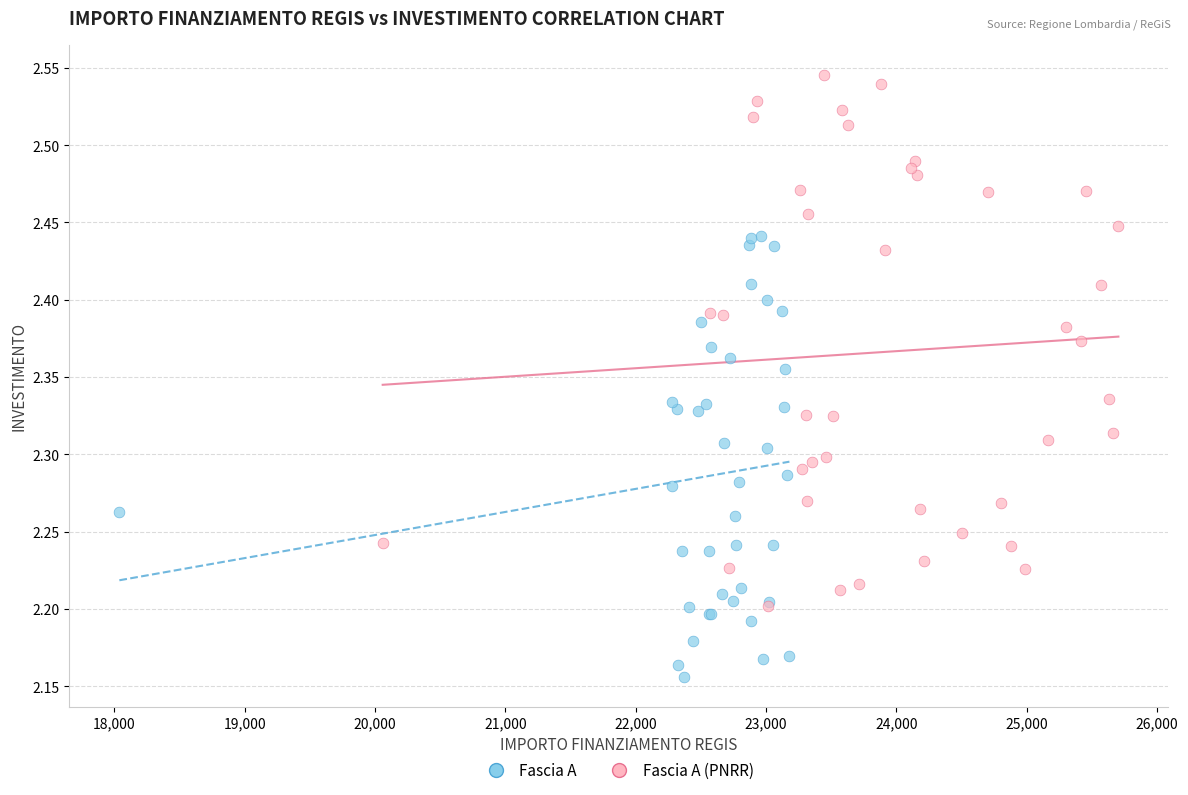

Which series contains the highest Y value?

Fascia A (PNRR)